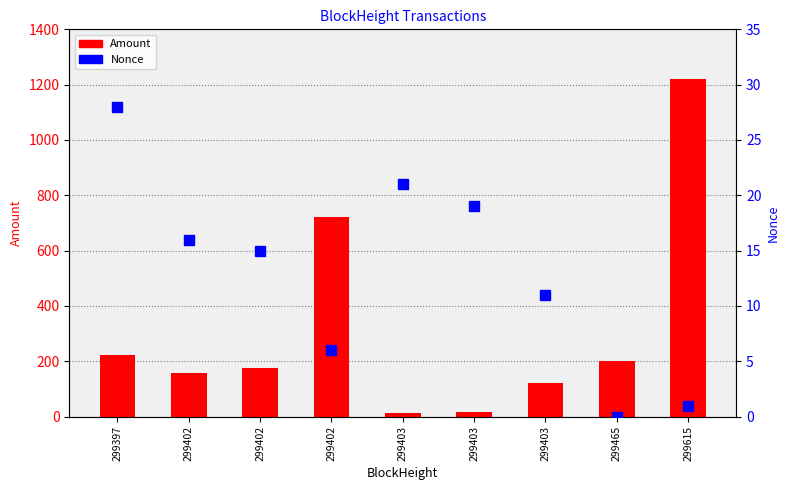

At which label does Amount first exceed 174?

299397